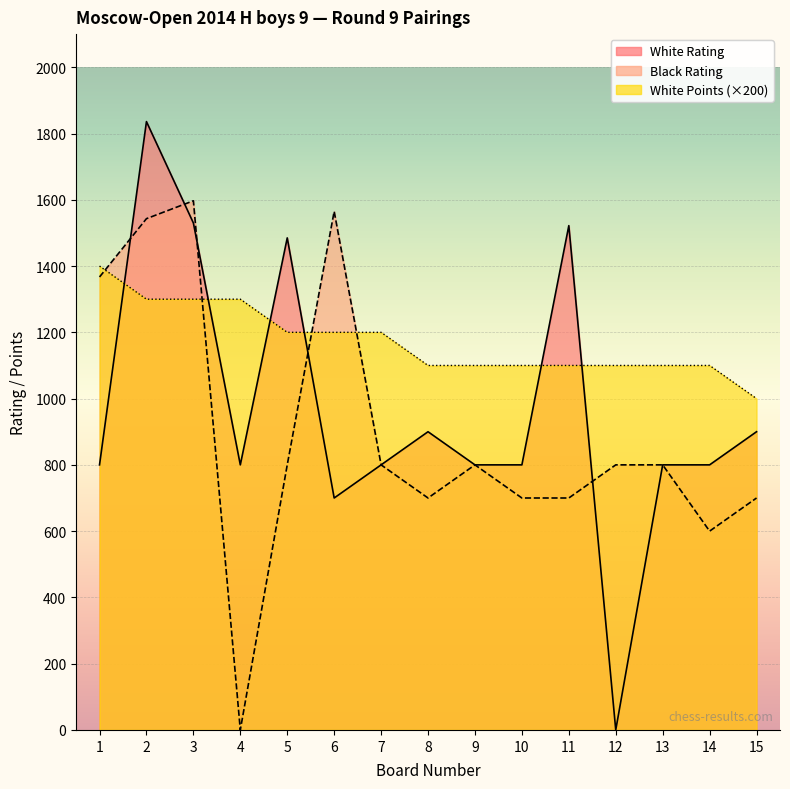

List the series in order of their peak value, highest first.

White Rating, Black Rating, White Points